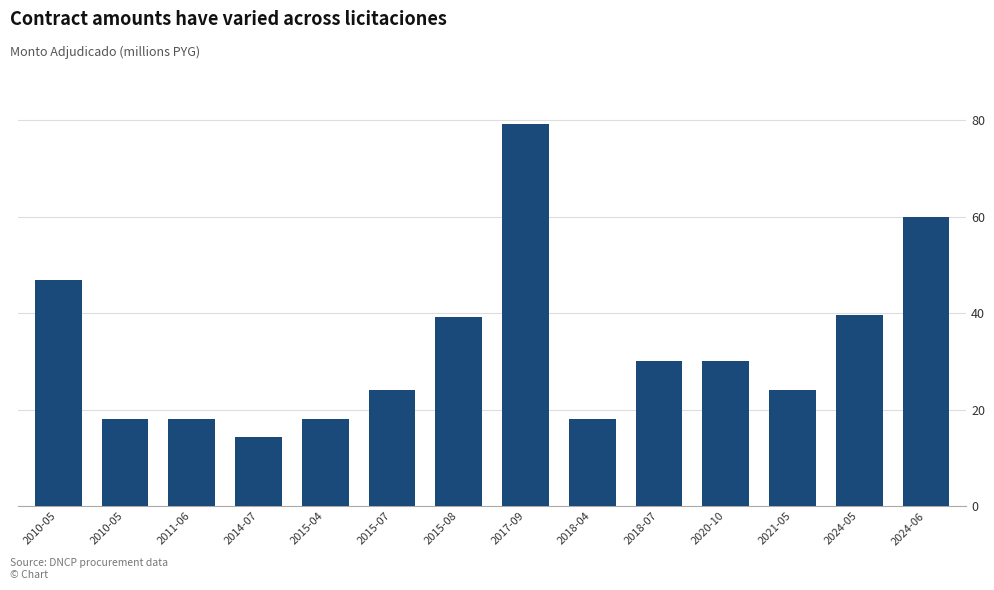

Count the number of data series in this chart.

1